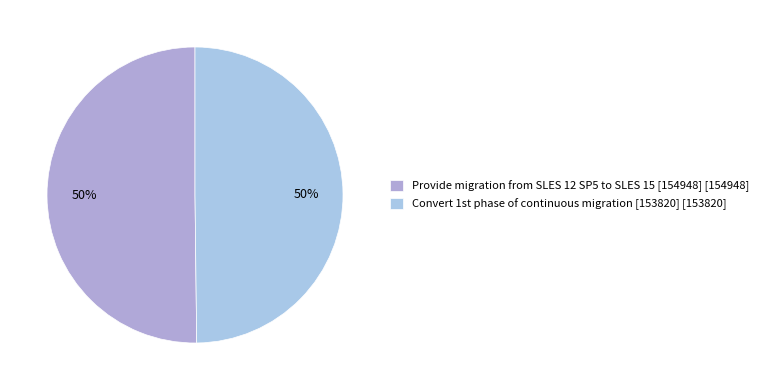

How many slices are in this pie chart?

2